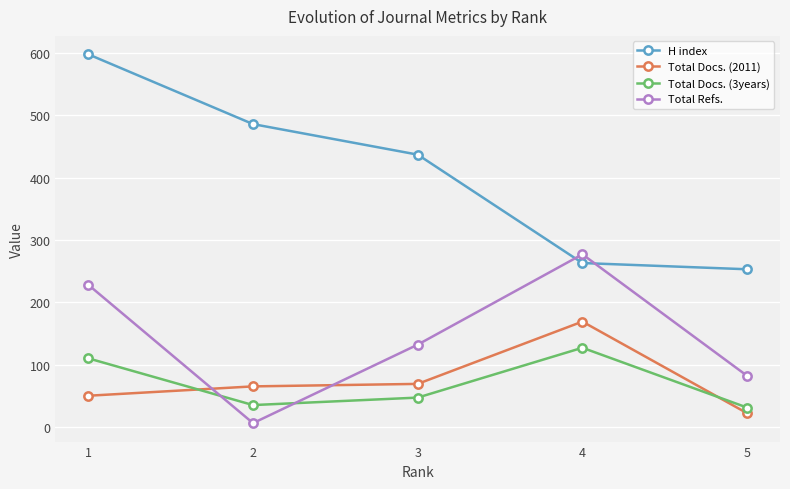

Rank the series at 2 from lowest to highest value.

Total Refs., Total Docs. (3years), Total Docs. (2011), H index